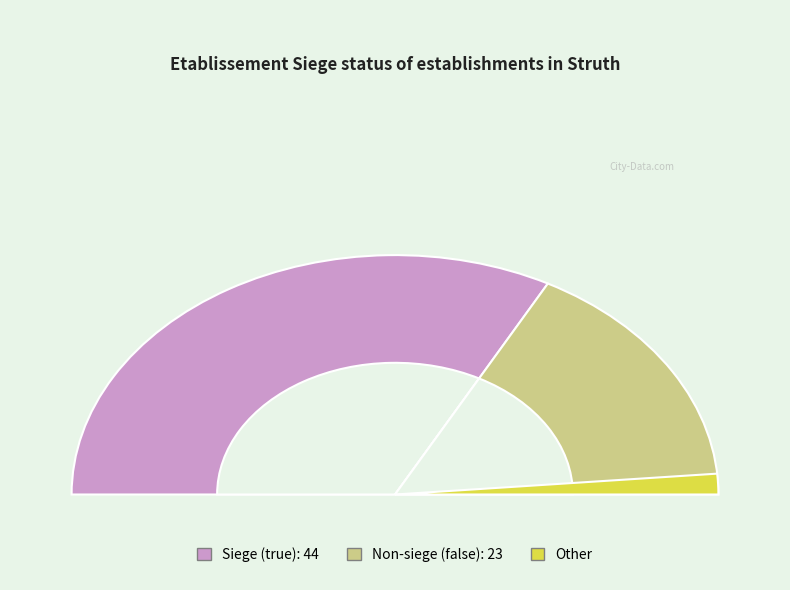

How many segments does this pie chart have?

2